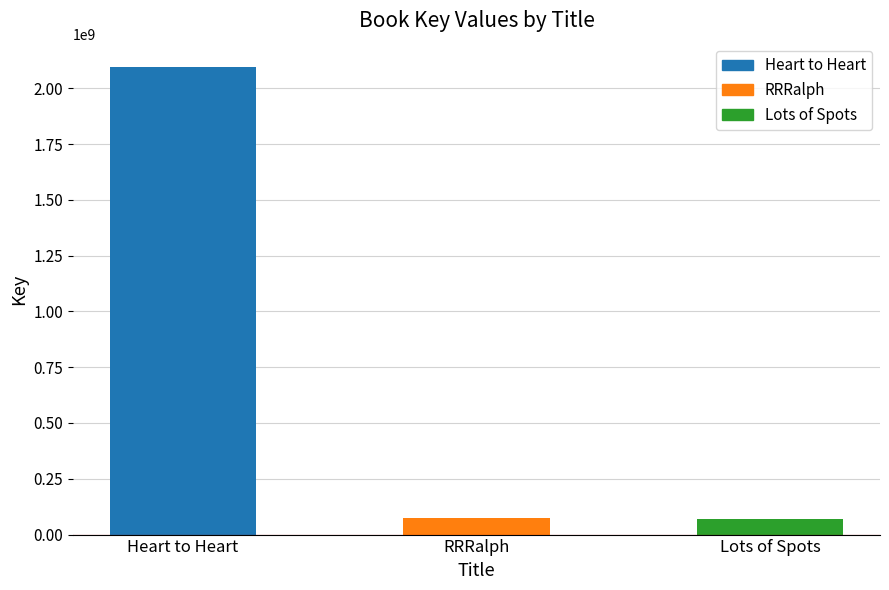

What is the label of the 3rd bar from the right?

Heart to Heart